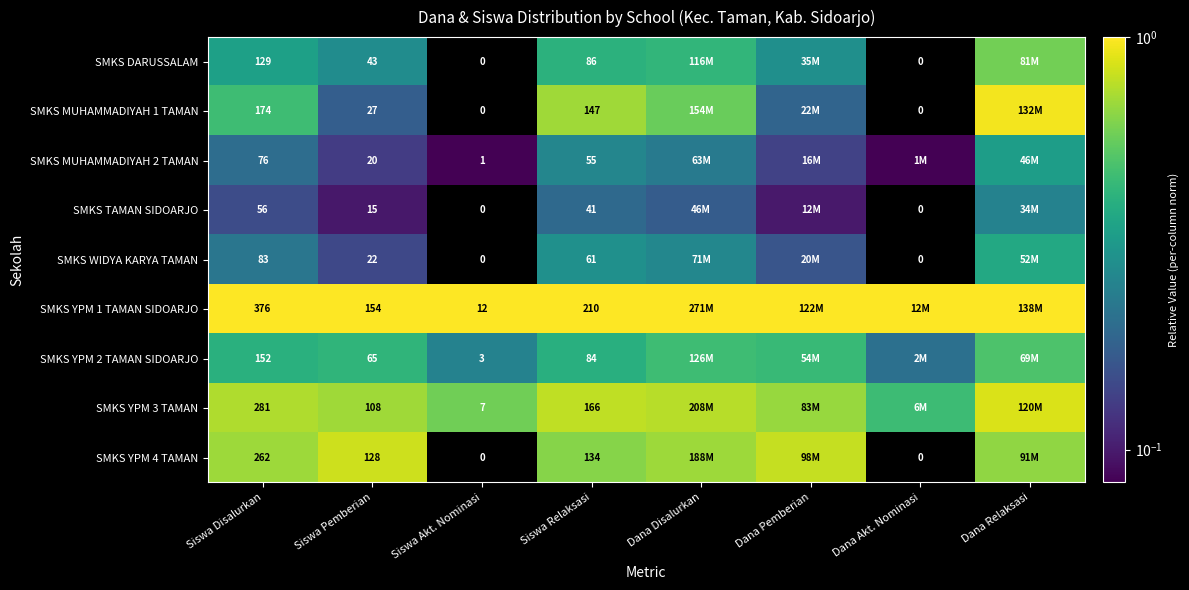

The SMKS MUHAMMADIYAH 1 TAMAN series shows 0.3 at Dana Pemberian. True or false?

False